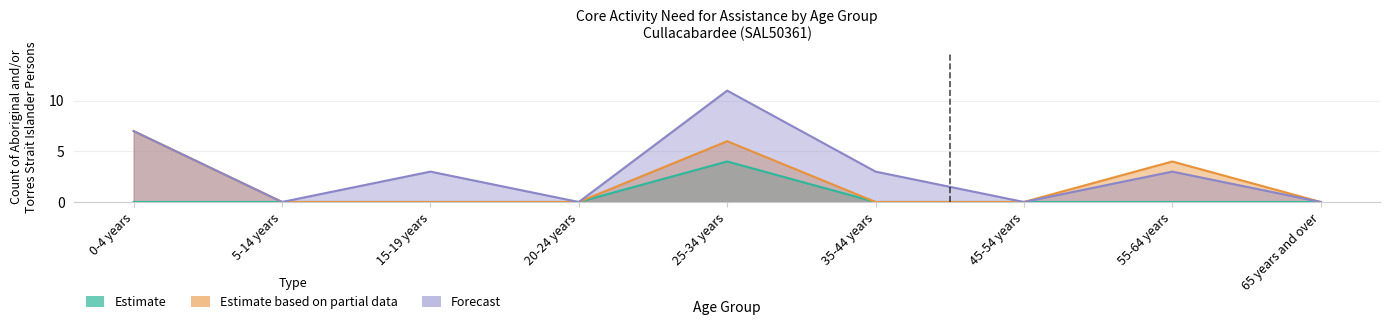

What is the label of the 1st point from the right?

65 years and over